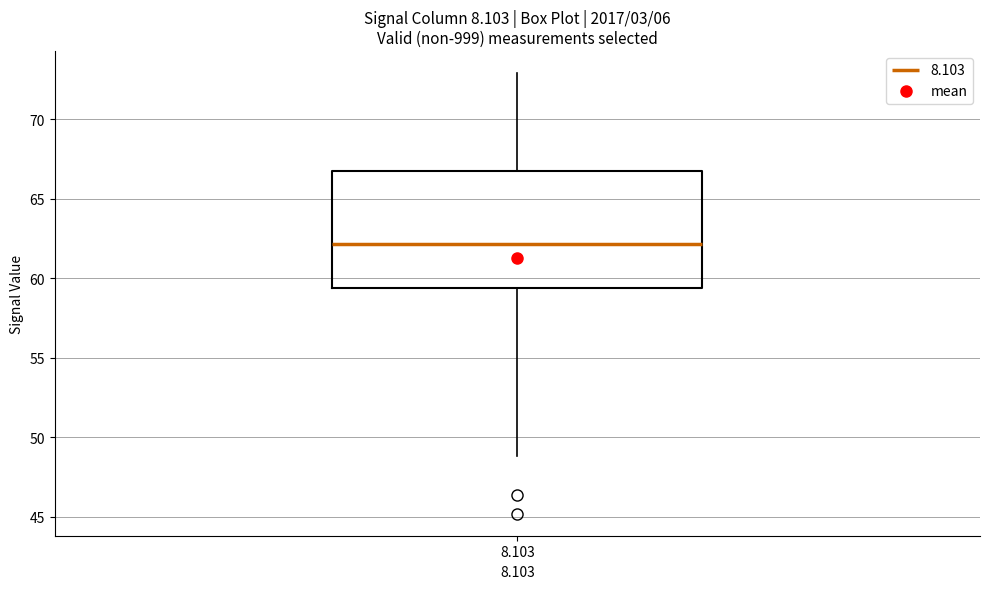

Where is the lower edge of the box at x = 8.103 on the y-axis? The values are not printed on the chart, so give them approximately, as read against the axis.

59.5